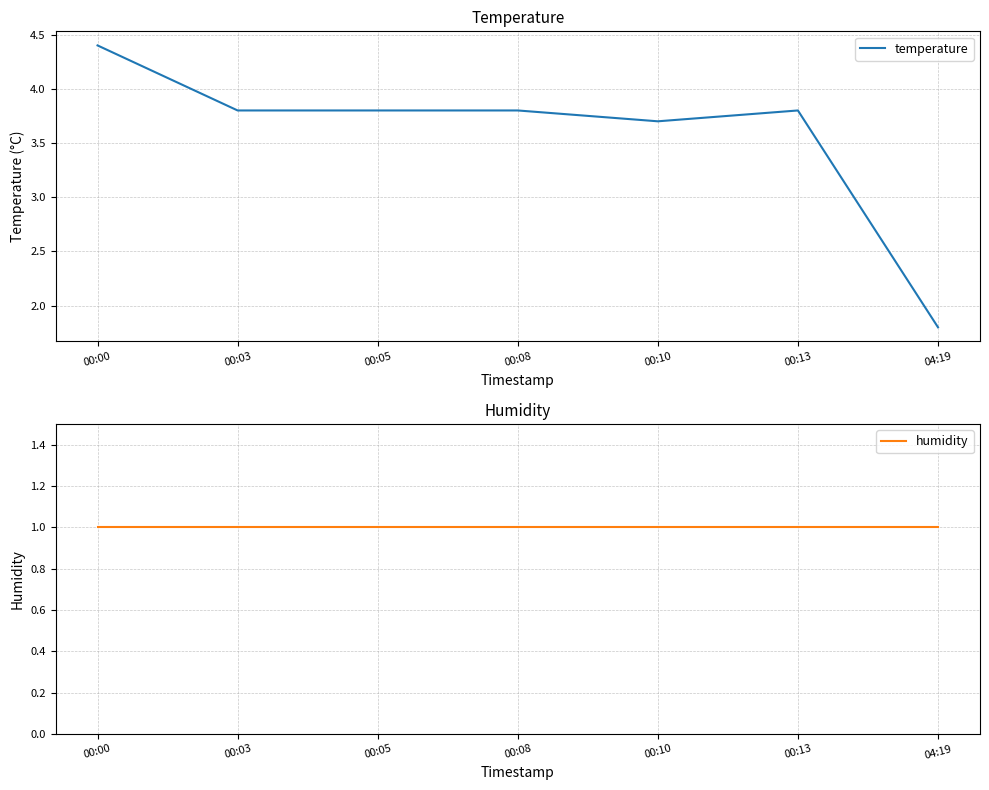

What position from the left is 00:13?

6